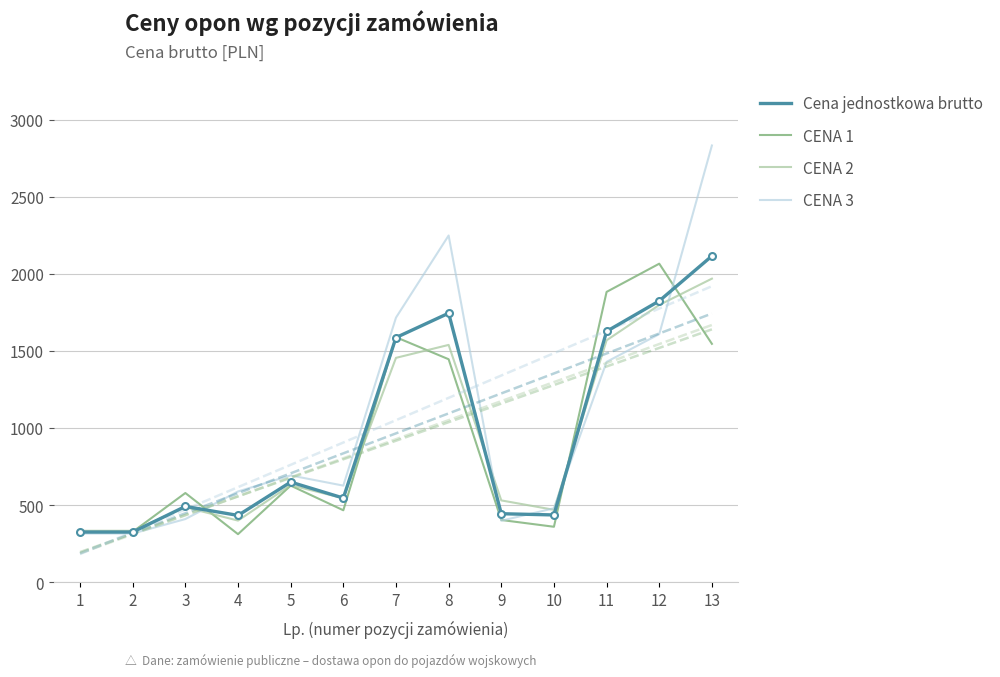

The CENA 2 series shows 1455.0 at 7. True or false?

True